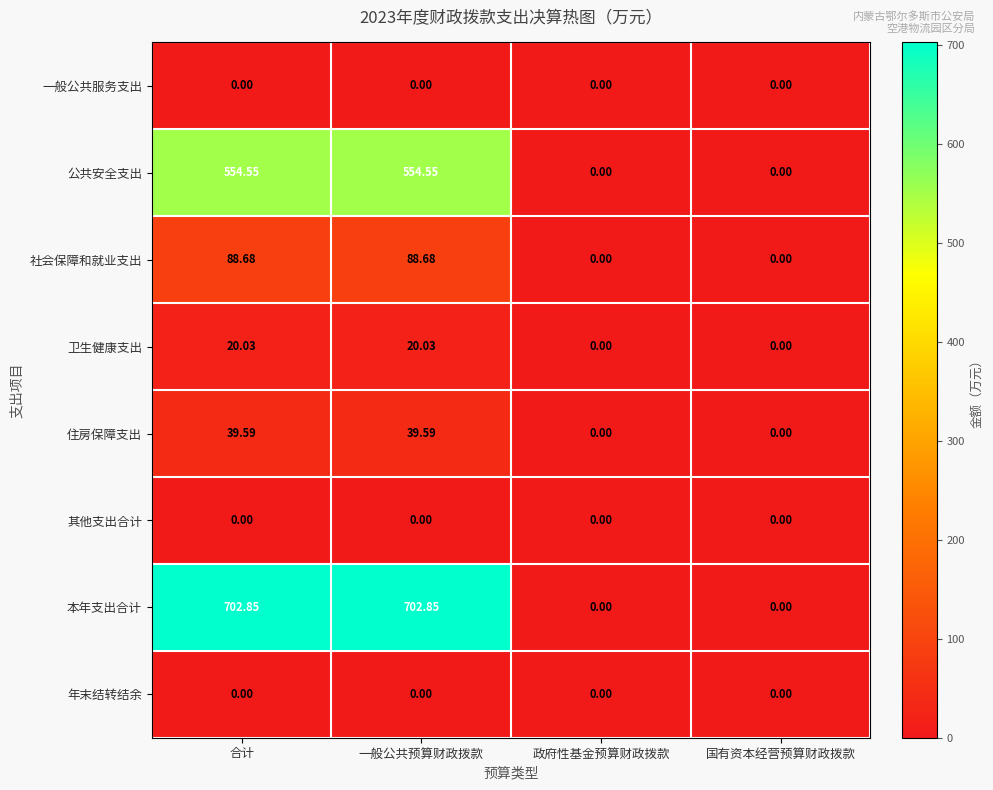

Where does the 卫生健康支出 series first go above 20?

合计